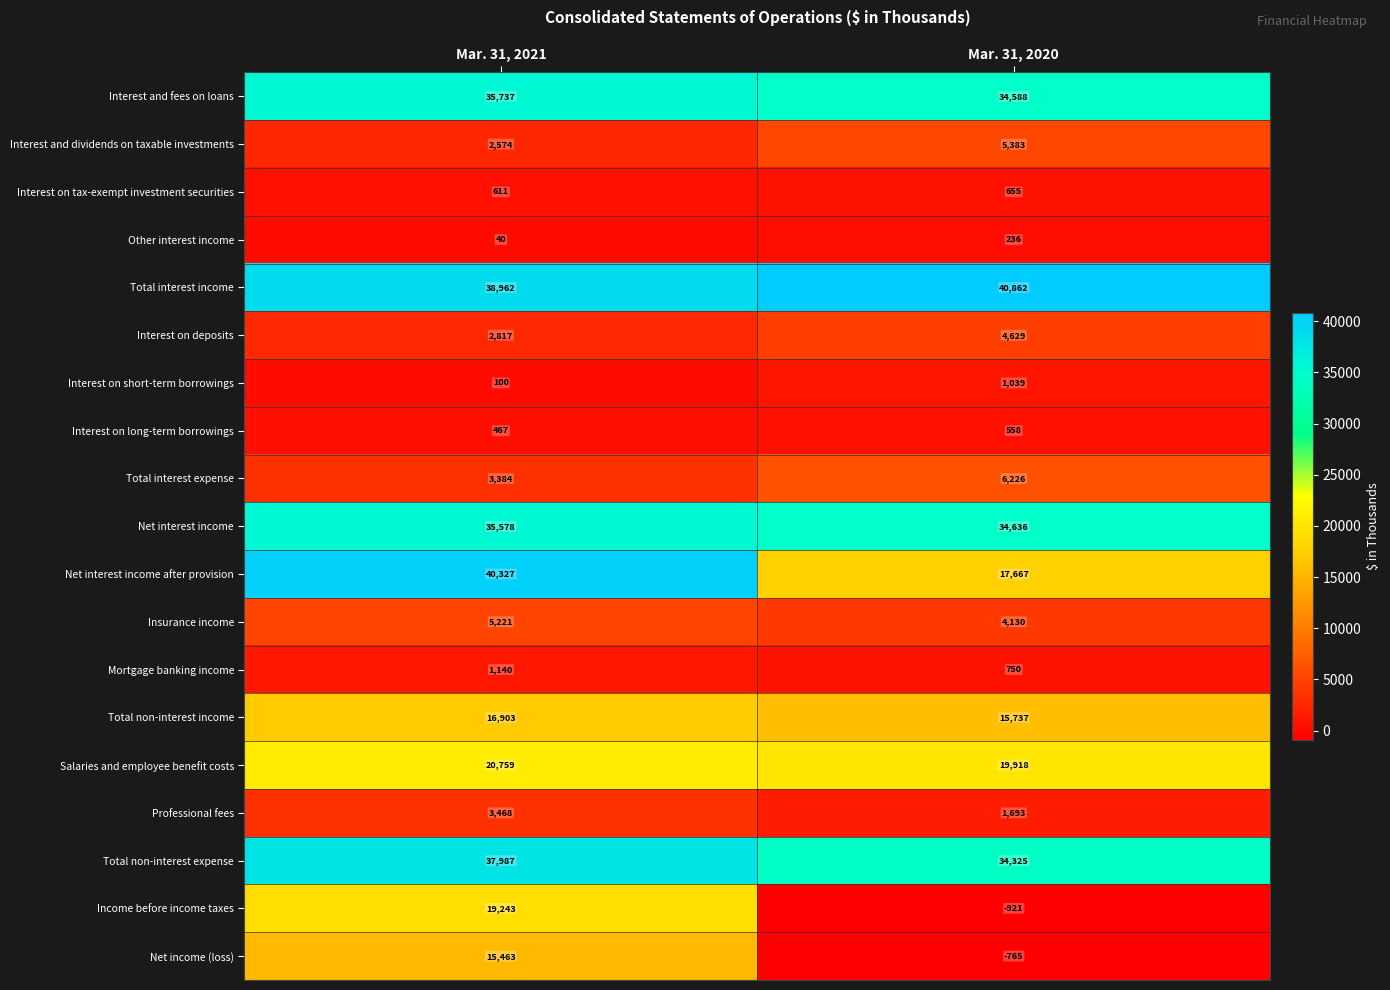

Is the value of Interest and fees on loans at Mar. 31, 2020 greater than the value of Total interest expense at Mar. 31, 2020?

Yes